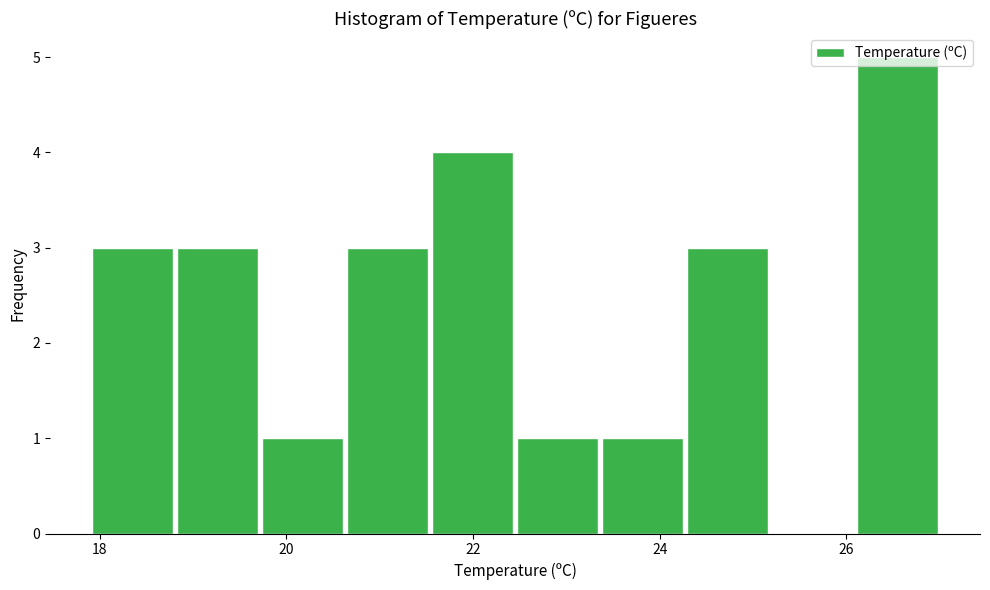

Reading left to right, list every bar in this chart as the range it spans on the x-axis followed by its height. Neither the bar edges nor the heights are printed on the chart, so give them approximately, as read against the axes.

18.0 to 18.8: 3
18.8 to 19.8: 3
19.8 to 20.6: 1
20.6 to 21.6: 3
21.6 to 22.4: 4
22.4 to 23.4: 1
23.4 to 24.2: 1
24.2 to 25.2: 3
25.2 to 26.0: 0
26.0 to 27.0: 5